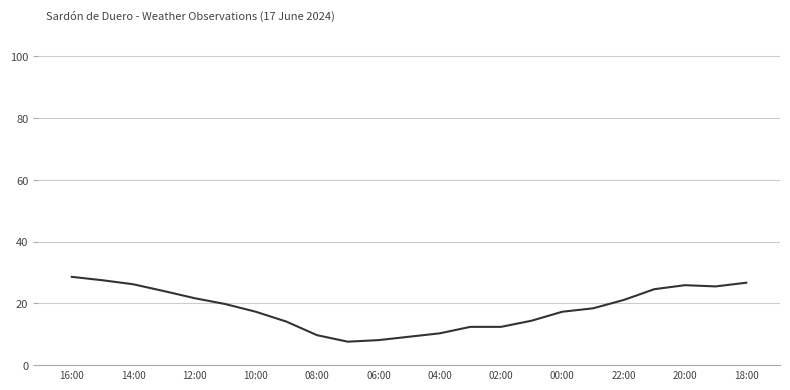

What is the difference between the maximum and minimum values?

21.0